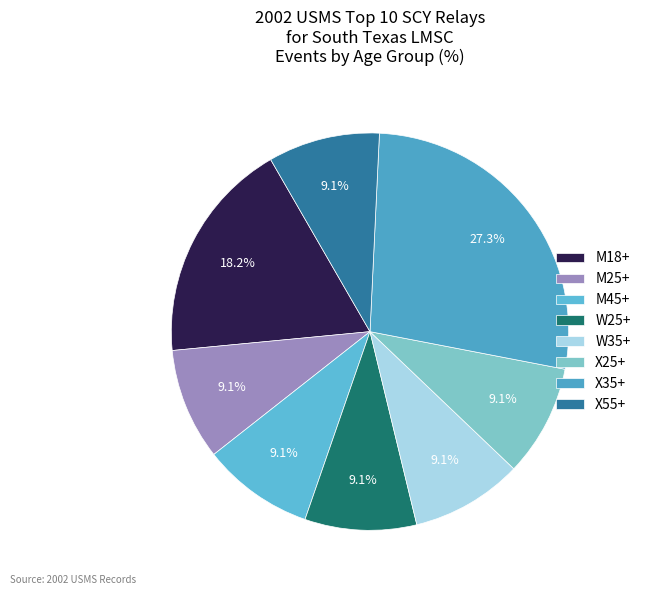

To the nearest percent, what is the difference between the largest and smallest slice percentages?

18%